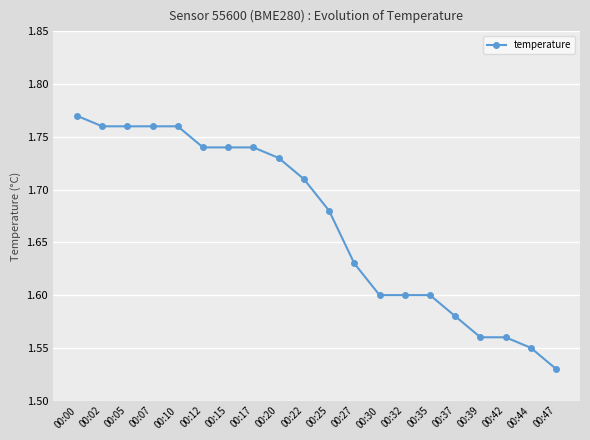

Between 00:32 and 00:12, which is larger?

00:12